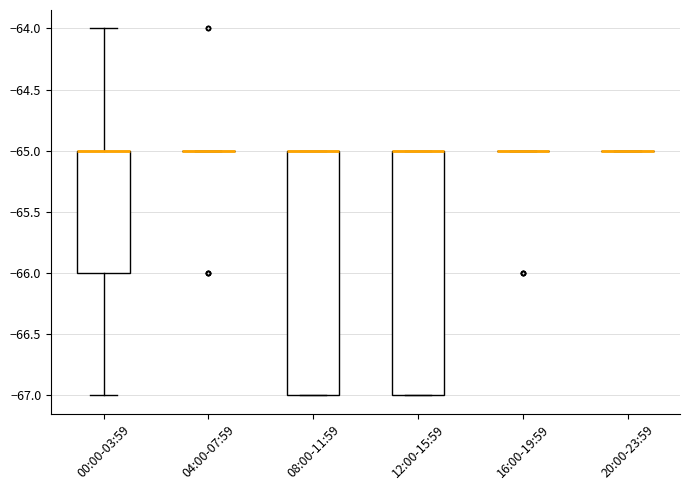

Where is the lower edge of the box for 00:00-03:59 on the y-axis? The values are not printed on the chart, so give them approximately, as read against the axis.

-66